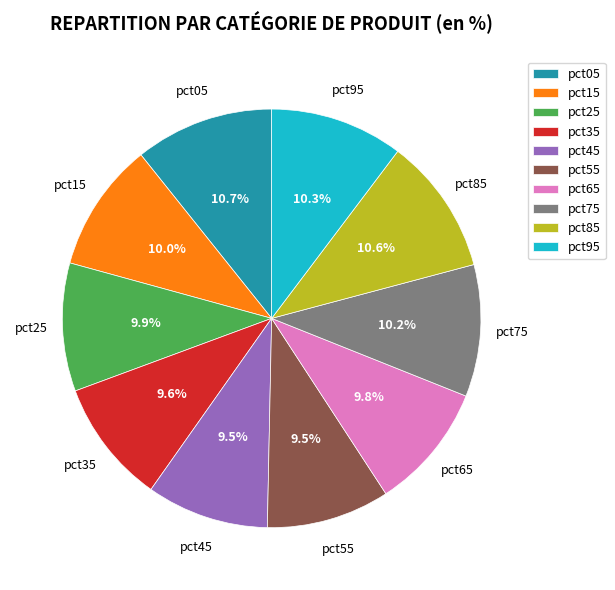

To the nearest percent, what percentage of the pie is pct25?

10%